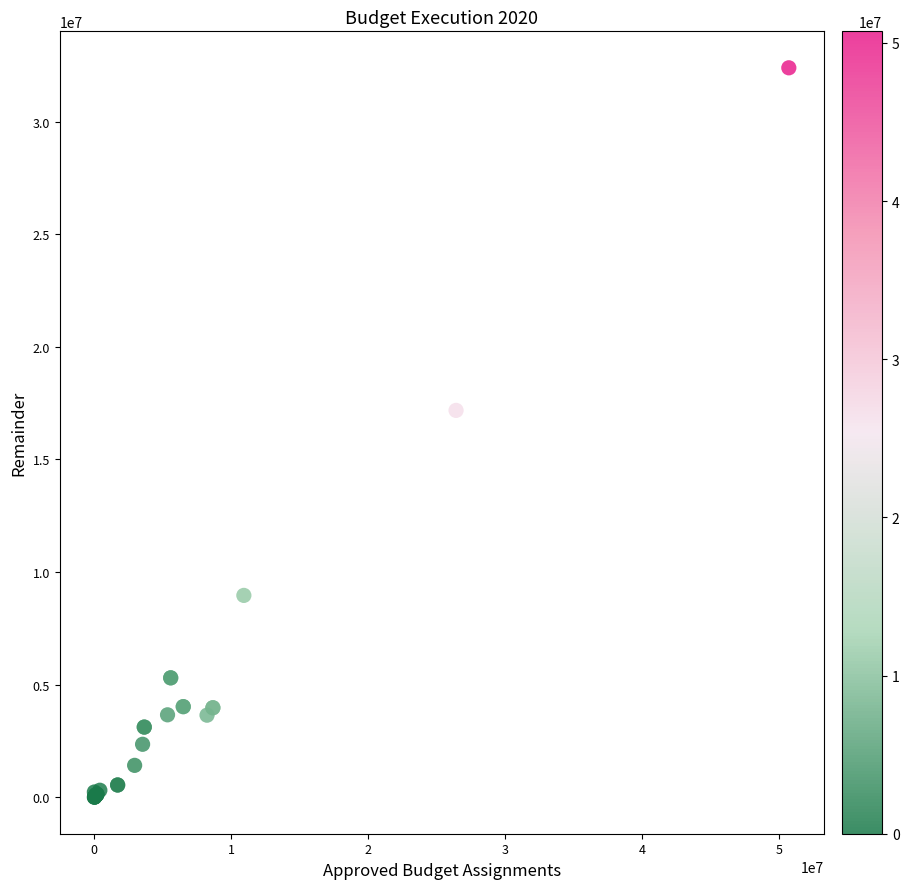

What Y value in the scatter plot is closest to 16197808?

17180718.4